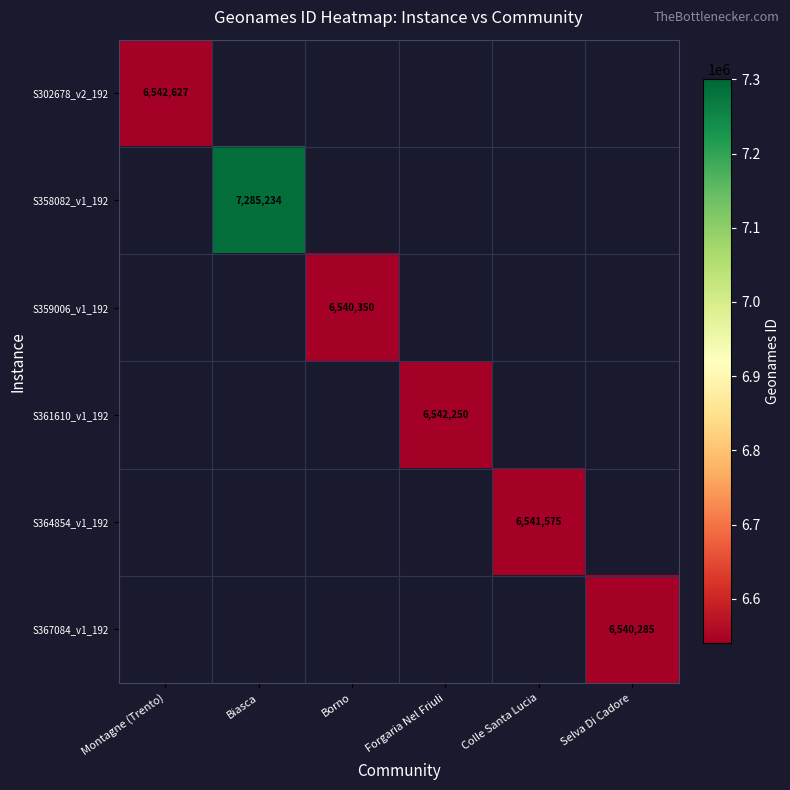

Is the value of S358082_v1_192 at Borno greater than the value of S302678_v2_192 at Montagne (Trento)?

No